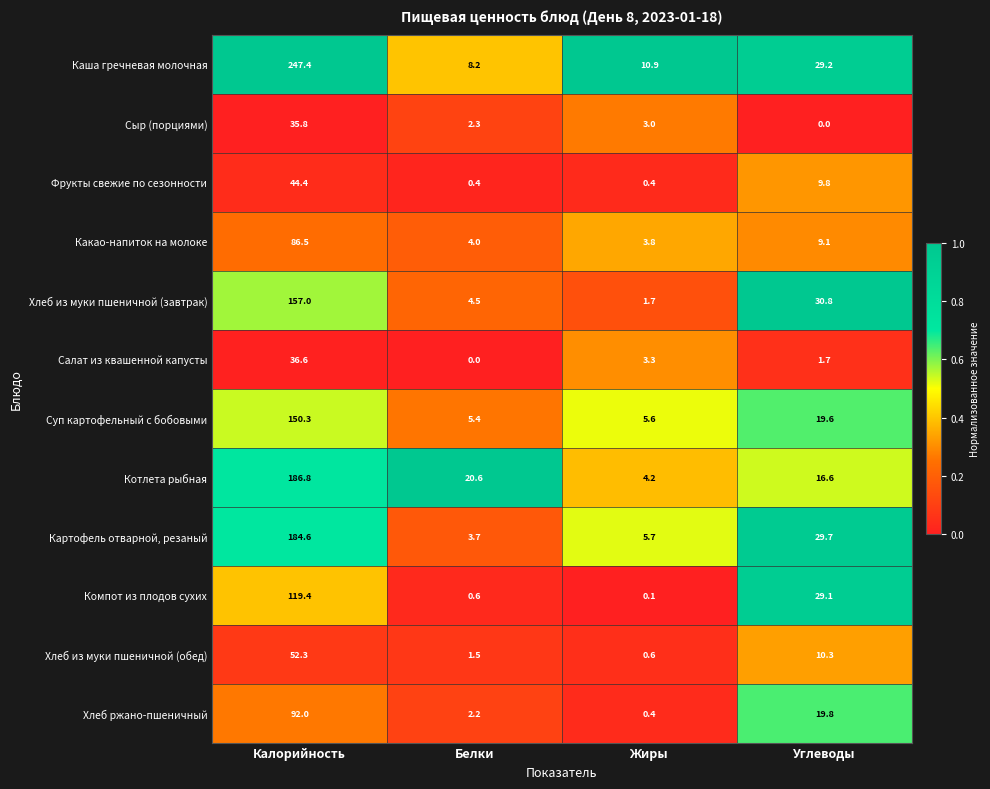

Which series has the widest spread of values?

Каша гречневая молочная